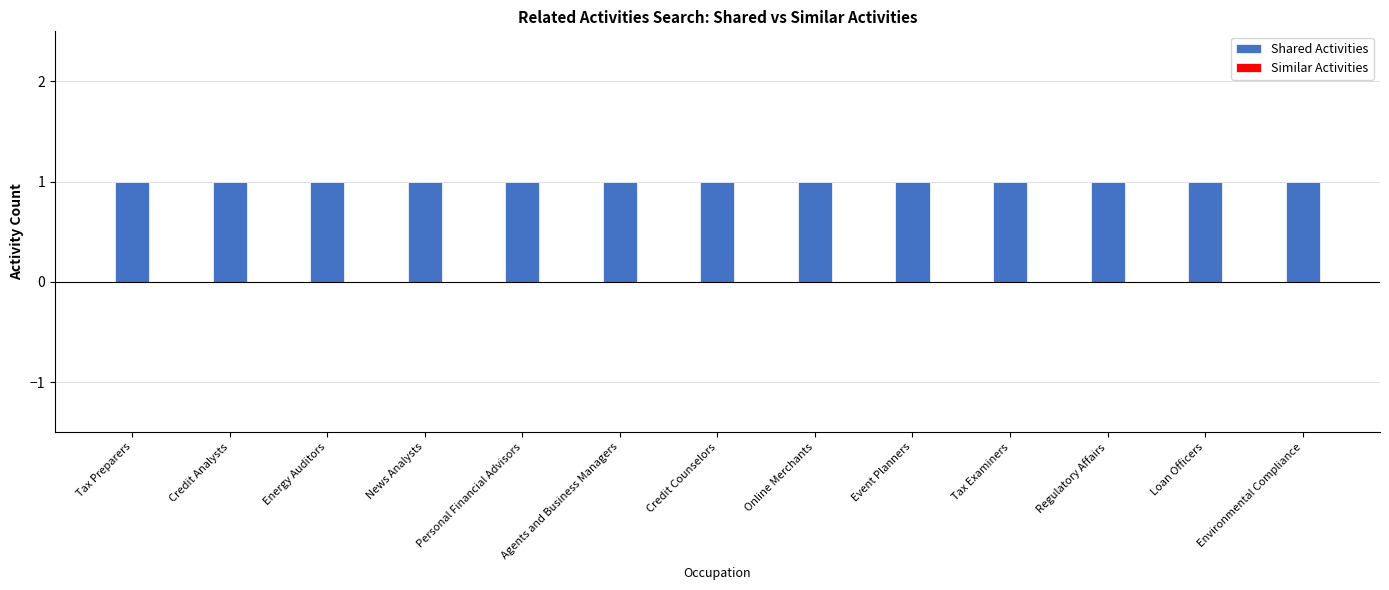

List the series in order of their peak value, lowest first.

Similar Activities, Shared Activities